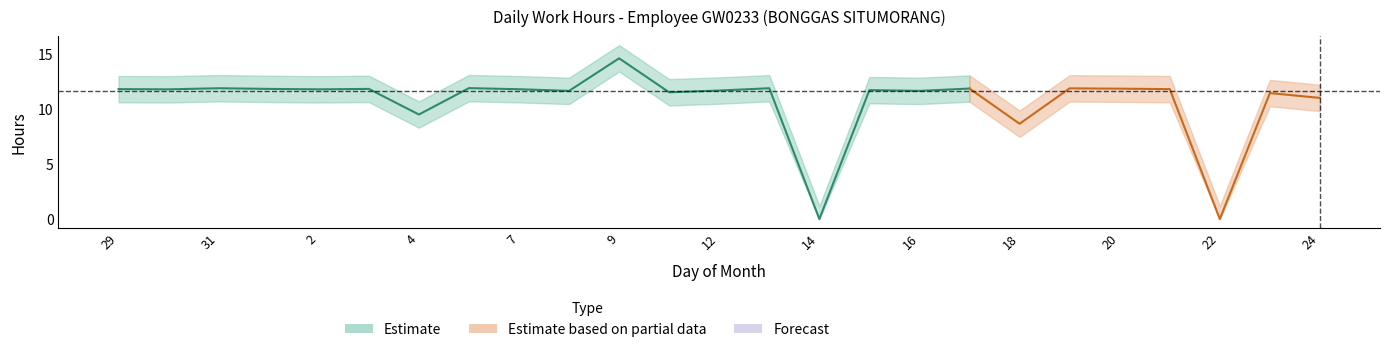

What is the approximate value at 29?

11.8